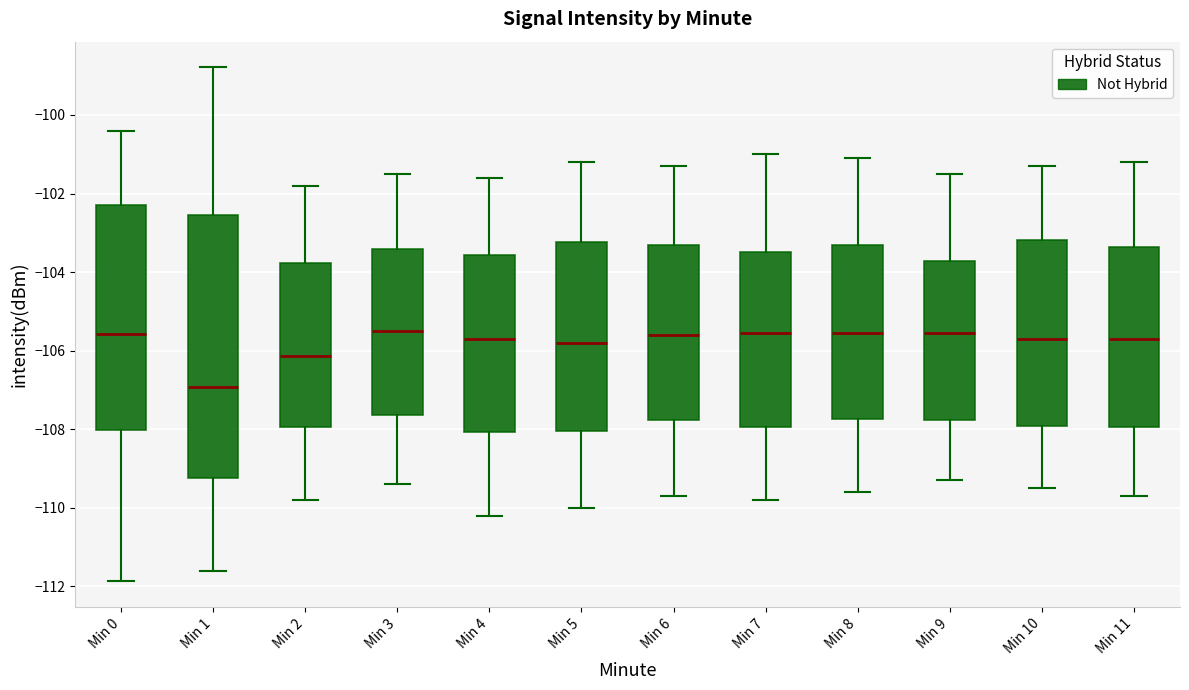

Reading left to right, read every box against the y-axis: the position of its median line, the range the box covers, and the ends of its whiskers. The values are not printed on the chart, so give them approximately, as read against the axis.

Min 0: median -105.6, box -108.0 to -102.2, whiskers -111.8 to -100.4
Min 1: median -107.0, box -109.2 to -102.6, whiskers -111.6 to -98.8
Min 2: median -106.2, box -108.0 to -103.8, whiskers -109.8 to -101.8
Min 3: median -105.4, box -107.6 to -103.4, whiskers -109.4 to -101.4
Min 4: median -105.6, box -108.0 to -103.6, whiskers -110.2 to -101.6
Min 5: median -105.8, box -108.0 to -103.2, whiskers -110.0 to -101.2
Min 6: median -105.6, box -107.8 to -103.2, whiskers -109.6 to -101.2
Min 7: median -105.6, box -108.0 to -103.4, whiskers -109.8 to -101.0
Min 8: median -105.6, box -107.8 to -103.2, whiskers -109.6 to -101.0
Min 9: median -105.6, box -107.8 to -103.8, whiskers -109.2 to -101.4
Min 10: median -105.6, box -108.0 to -103.2, whiskers -109.4 to -101.2
Min 11: median -105.6, box -108.0 to -103.4, whiskers -109.6 to -101.2